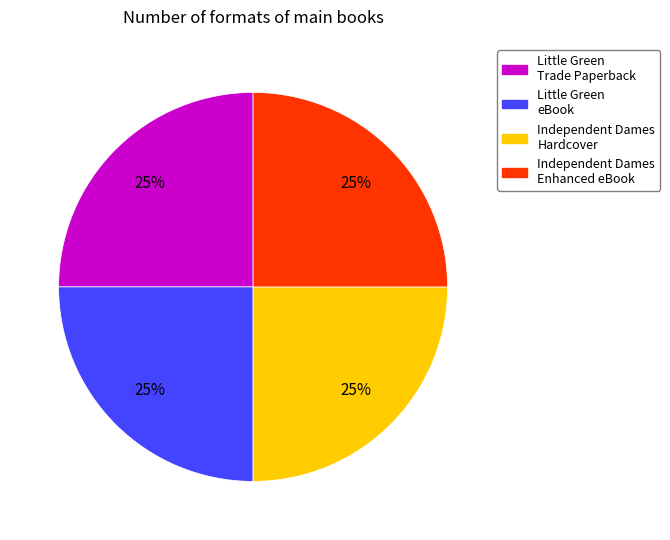

Count the number of slices in the pie.

4